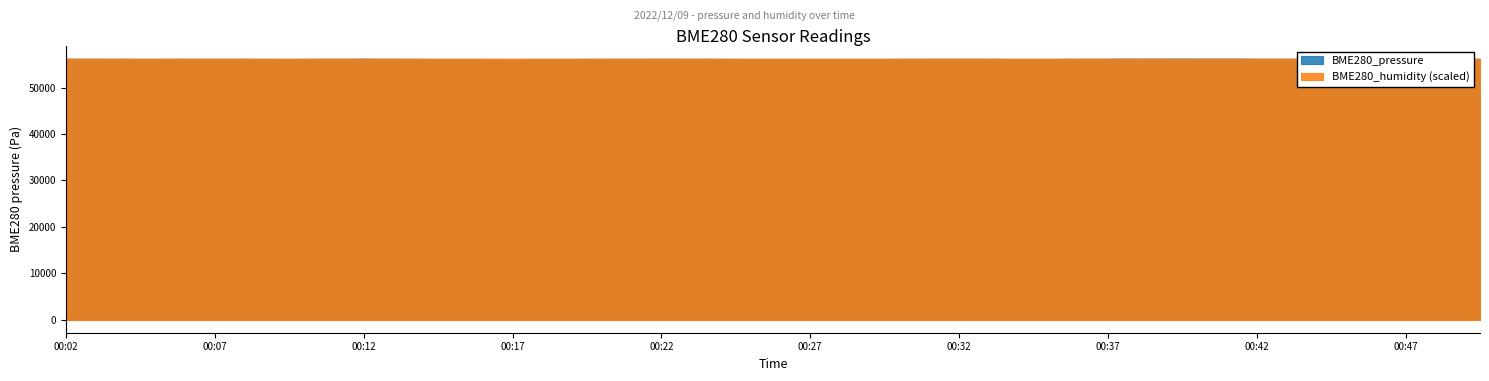

What value does the data have at 00:07?

56100.3